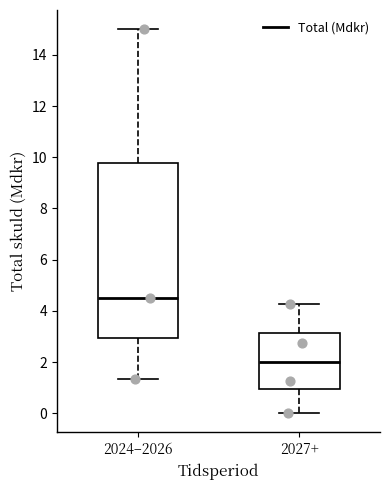

Comparing the boxes themselves (not the whiskers), which one is the tallest?

2024–2026